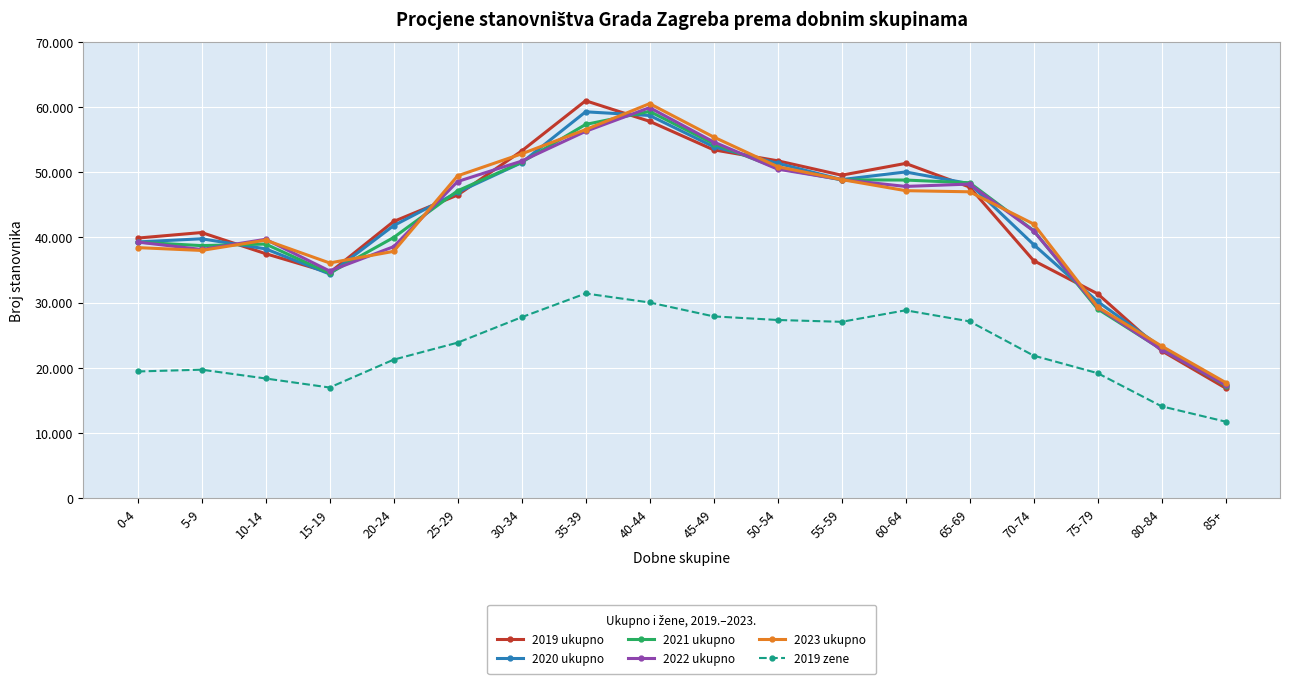

Which label corresponds to the largest value in the chart?

35-39